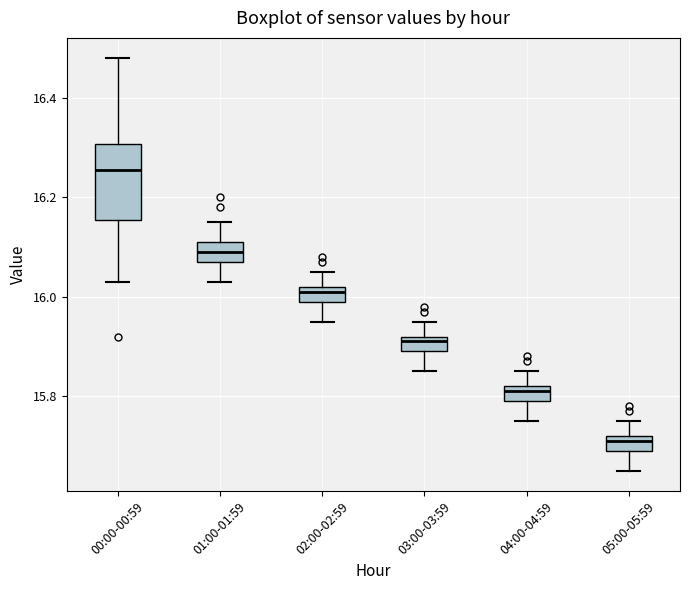

Where does the lower whisker of the box for 03:00-03:59 end on the y-axis? The values are not printed on the chart, so give them approximately, as read against the axis.

15.86